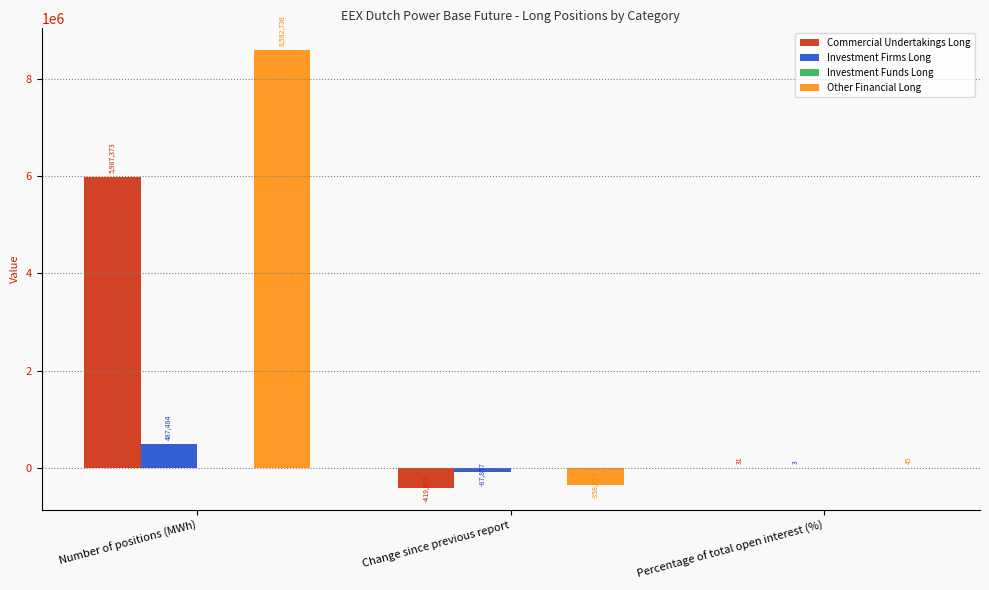

Are the bars grouped side by side (vs. stacked)?

Yes